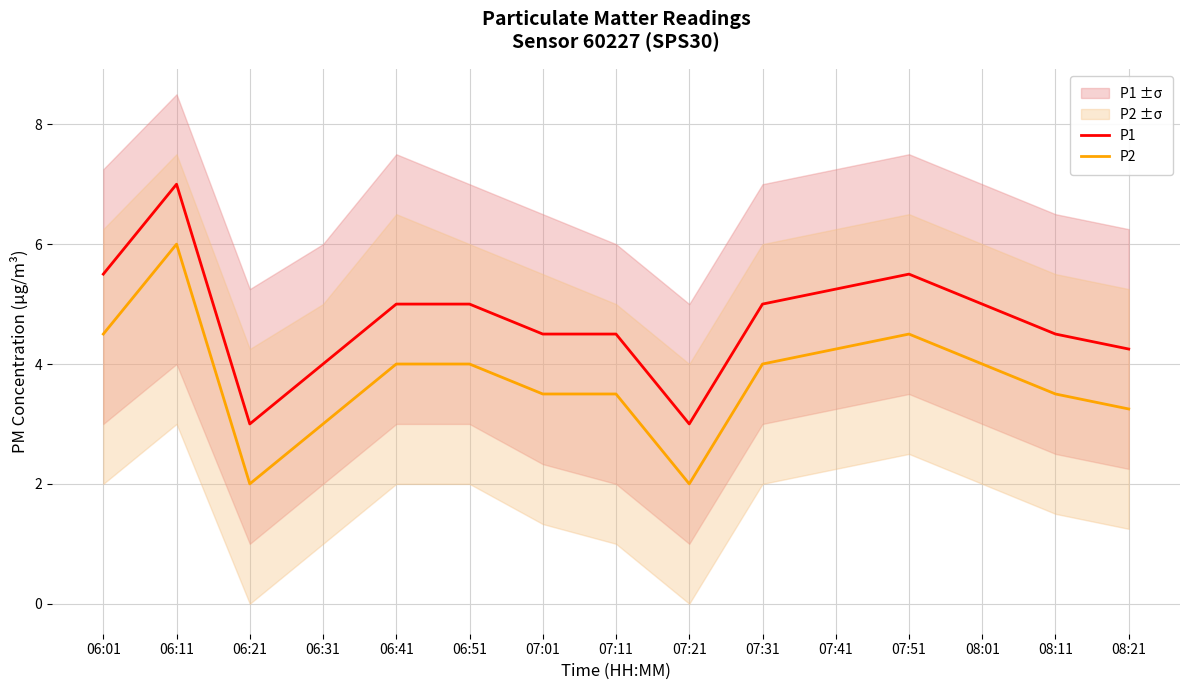

Does the chart display data point markers on the line(s)?

No